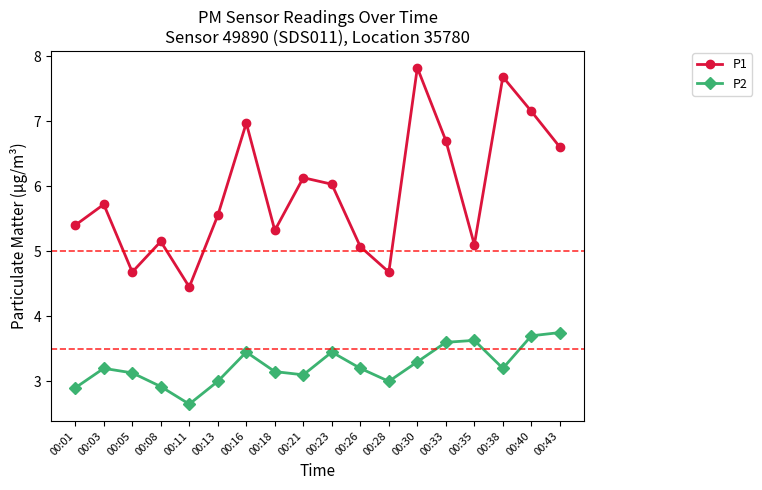

What is the difference between the P1 values at 00:28 and 00:43?

1.9